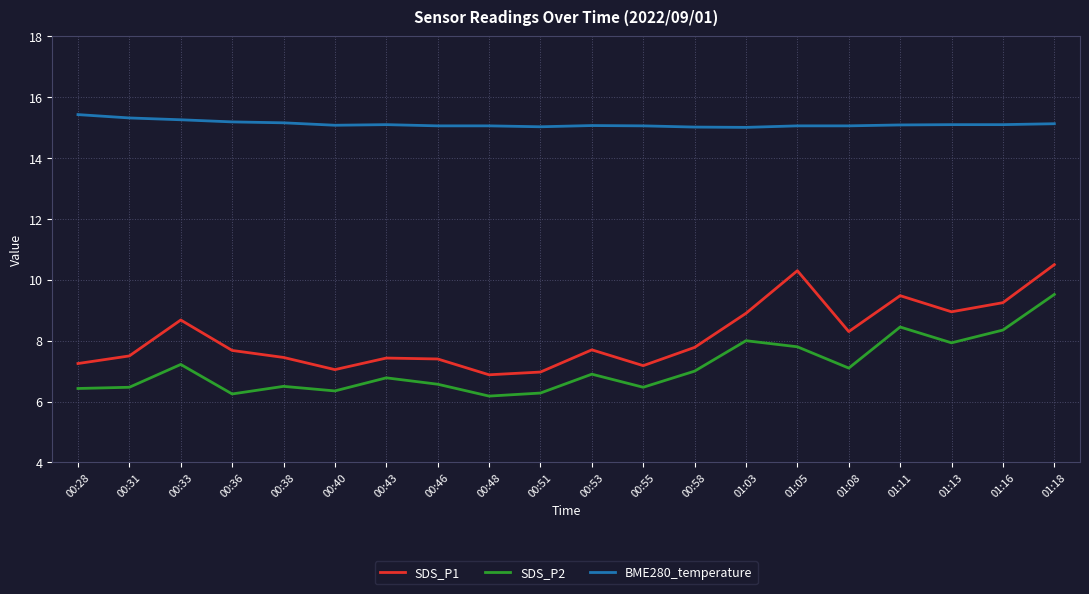

At 00:33, list the series in order from largest to smallest.

BME280_temperature, SDS_P1, SDS_P2